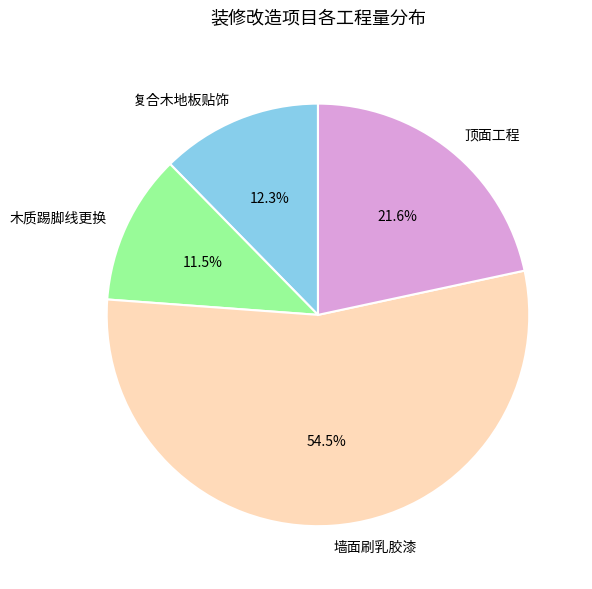

Is 顶面工程 the majority of the pie?

No